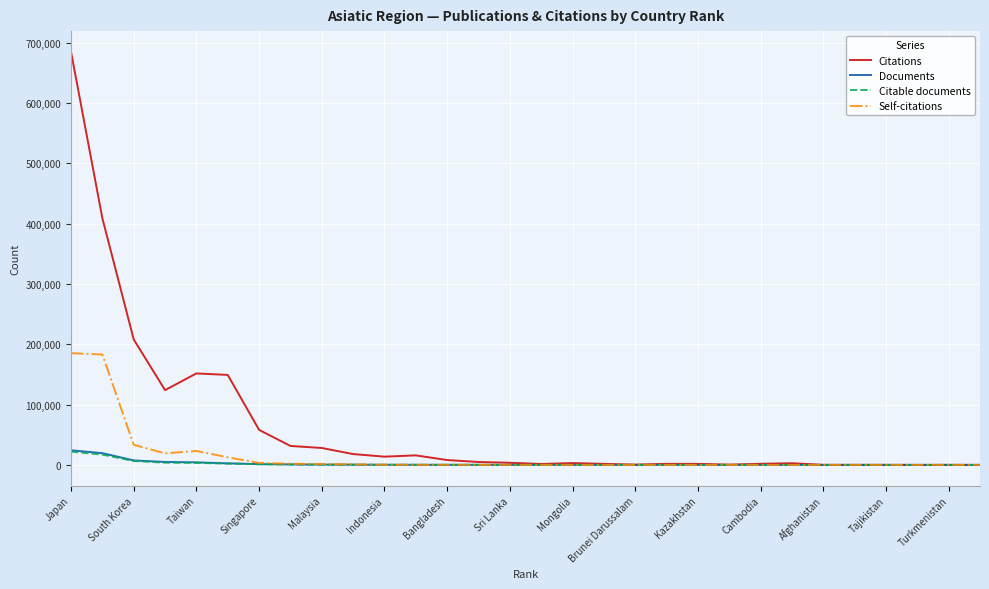

What is the difference between the maximum and minimum values in the Citations series?

684713